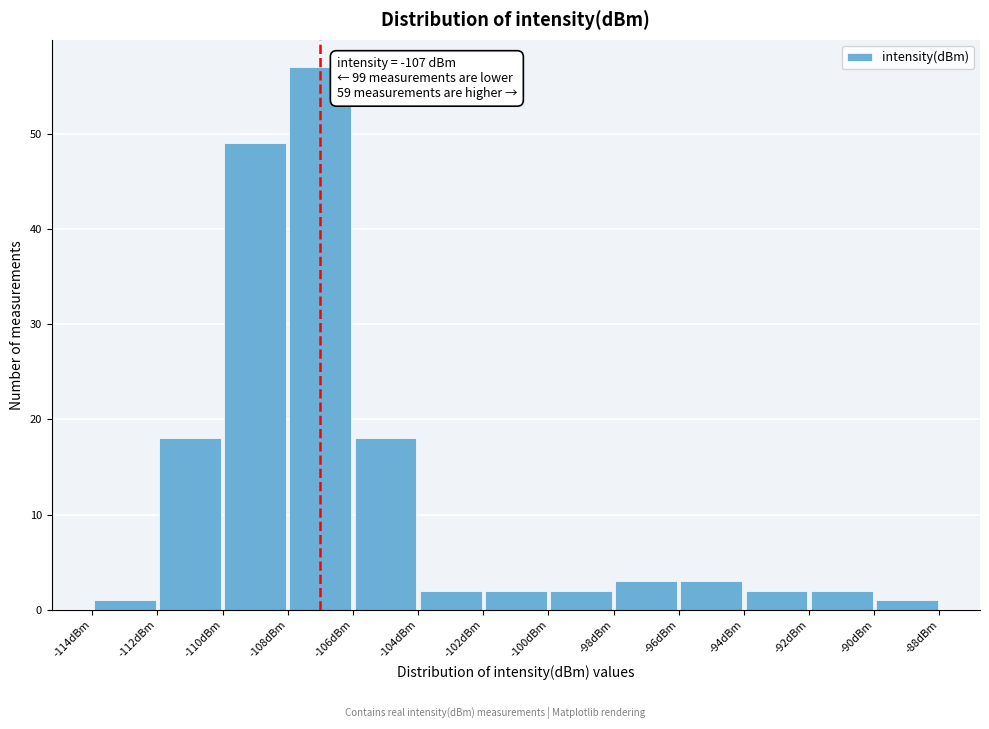

Over which range of the x-axis is the bar tallest?

-108 to -106